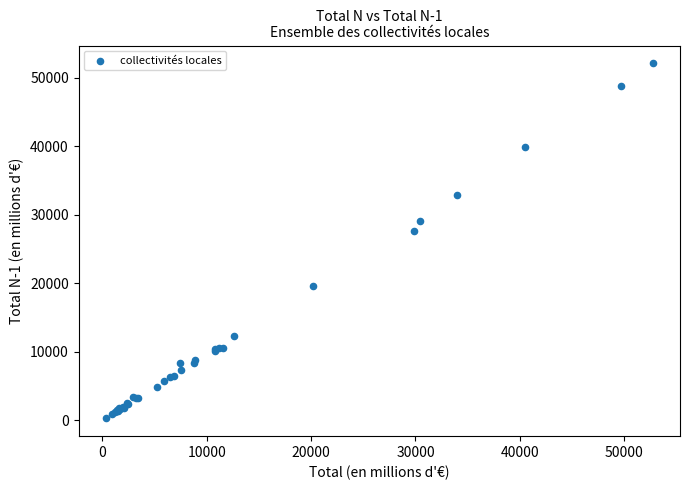

What Y value in the scatter plot is closest to 26194?

27613.2